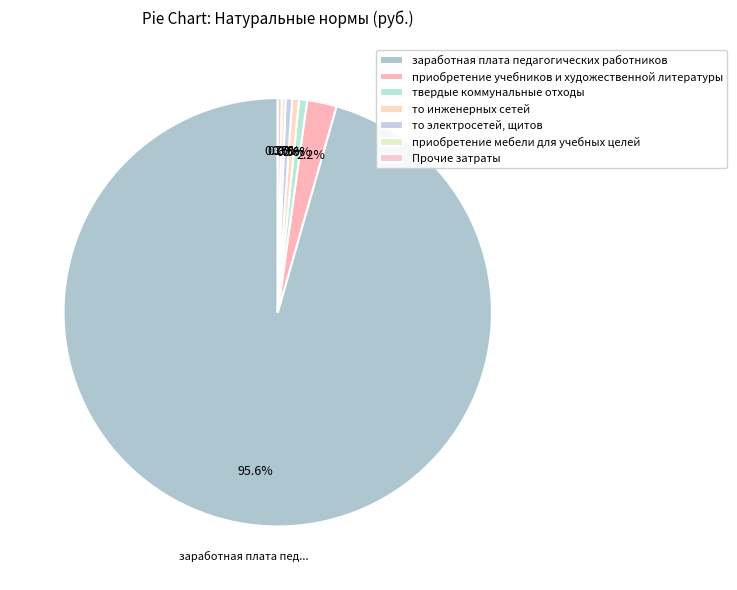

To the nearest percent, what is the combined percentage of то инженерных сетей and твердые коммунальные отходы?

1%